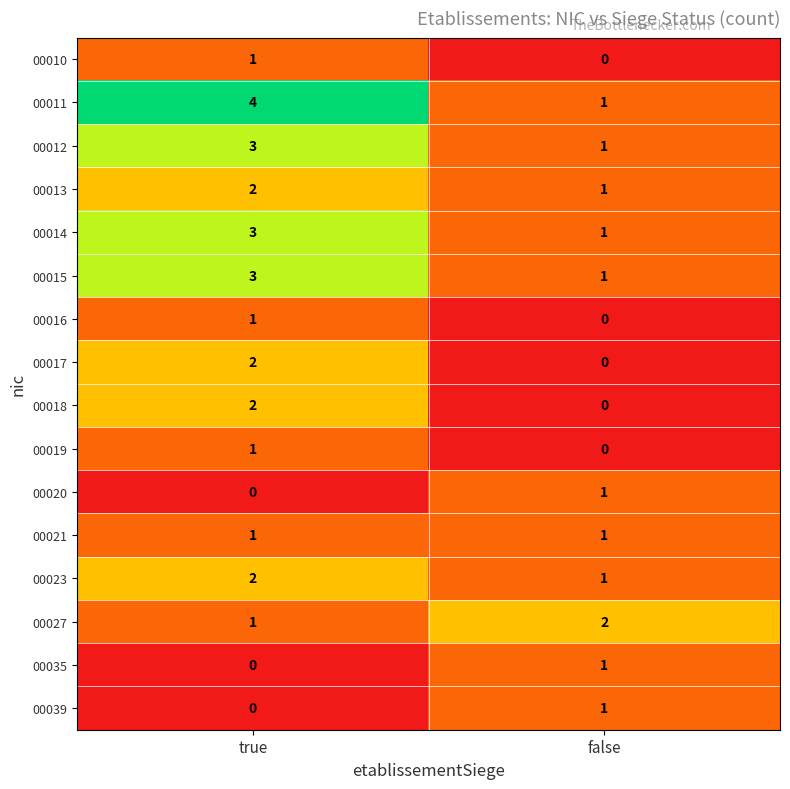

The 00039 series shows 1 at false. True or false?

True